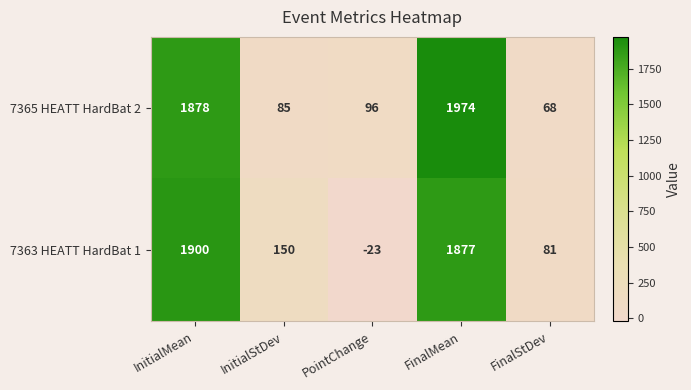

Which series has the largest range (max minus min)?

7363 HEATT HardBat 1